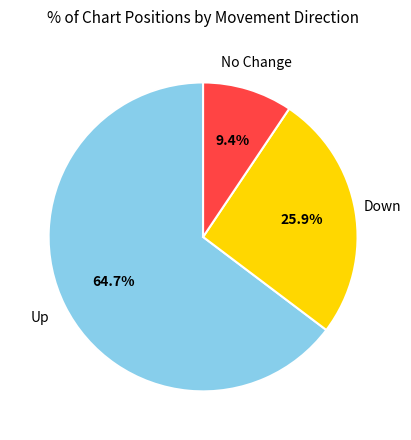

How many slices are in this pie chart?

3